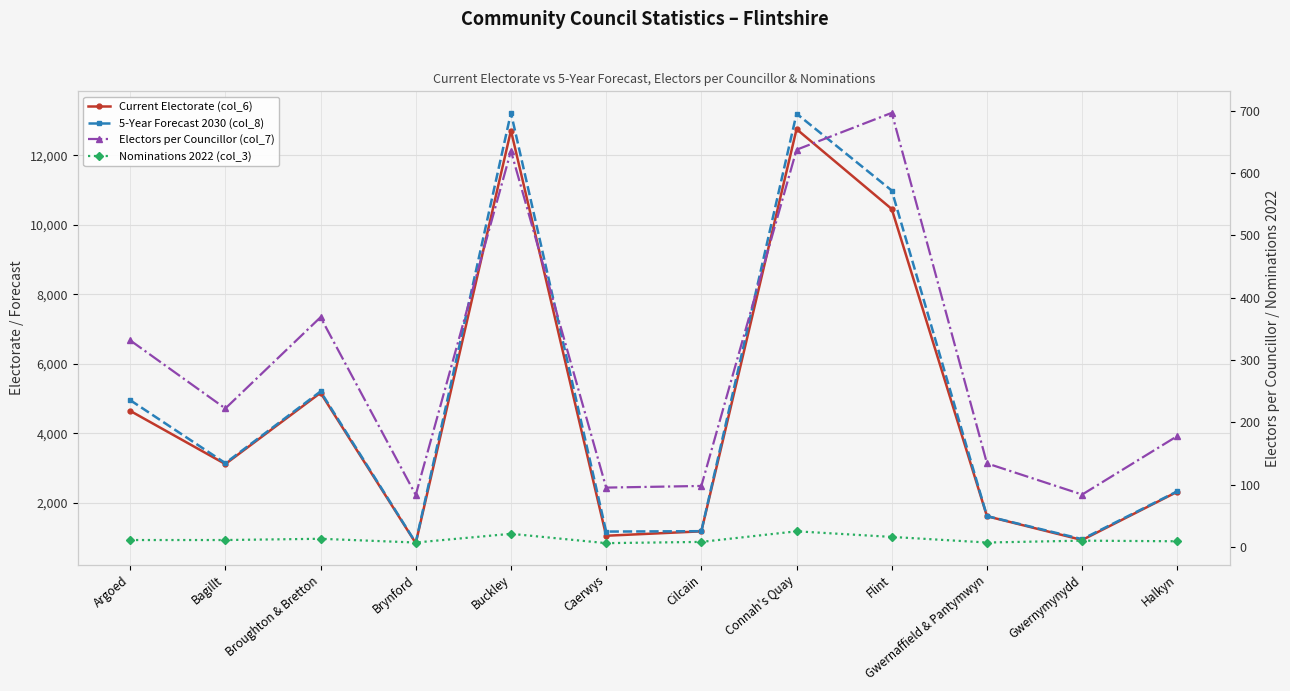

What is the total value across all series at Argoed?

9937.6